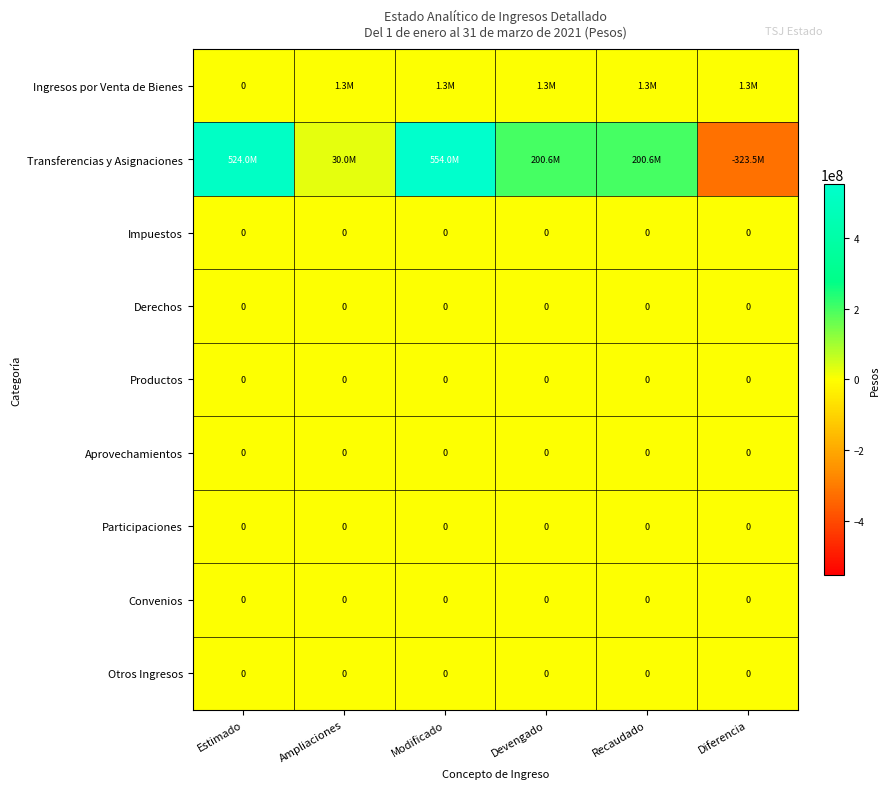

Which has a higher value, Recaudado or Modificado?

Recaudado